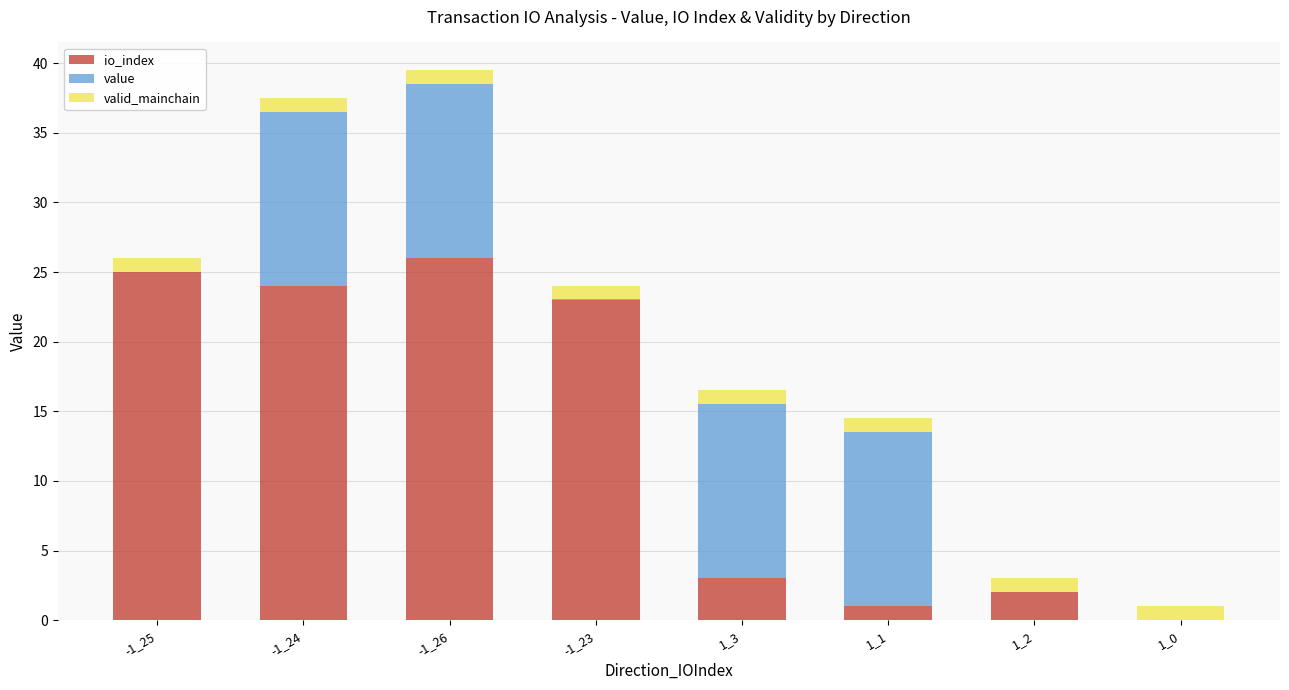

Are the bars horizontal?

No